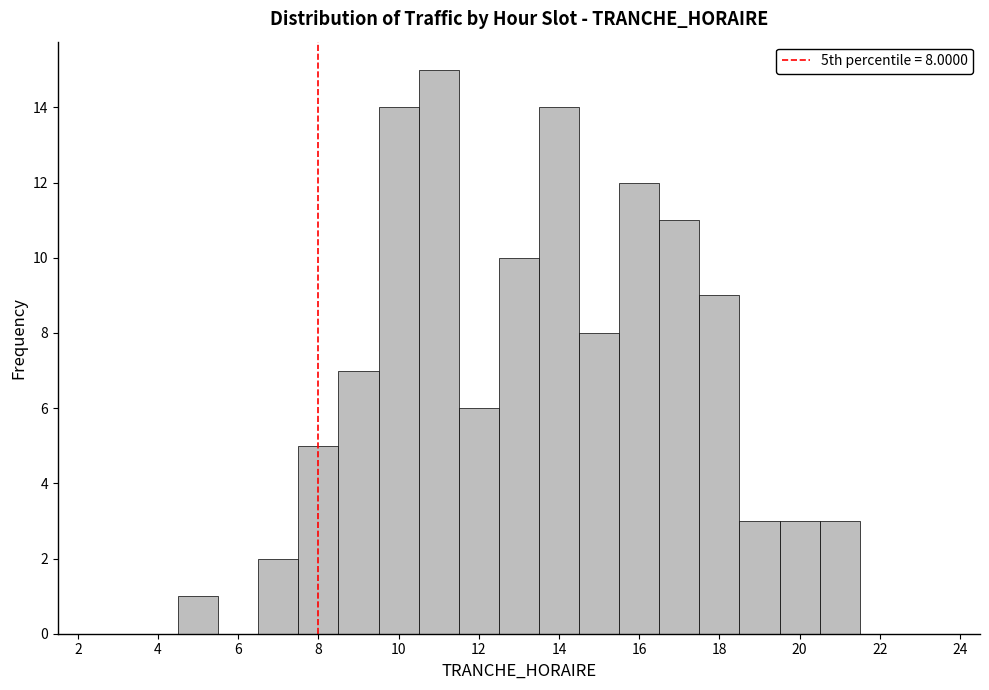

Over which range of the x-axis is the bar tallest?

10.5 to 11.5